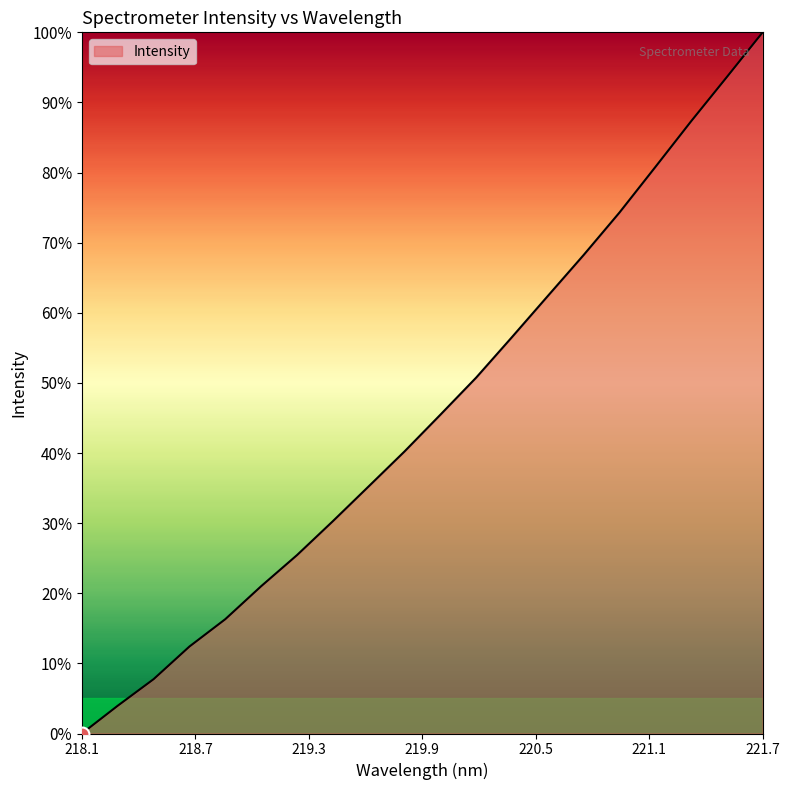

How many positive values are there?

19